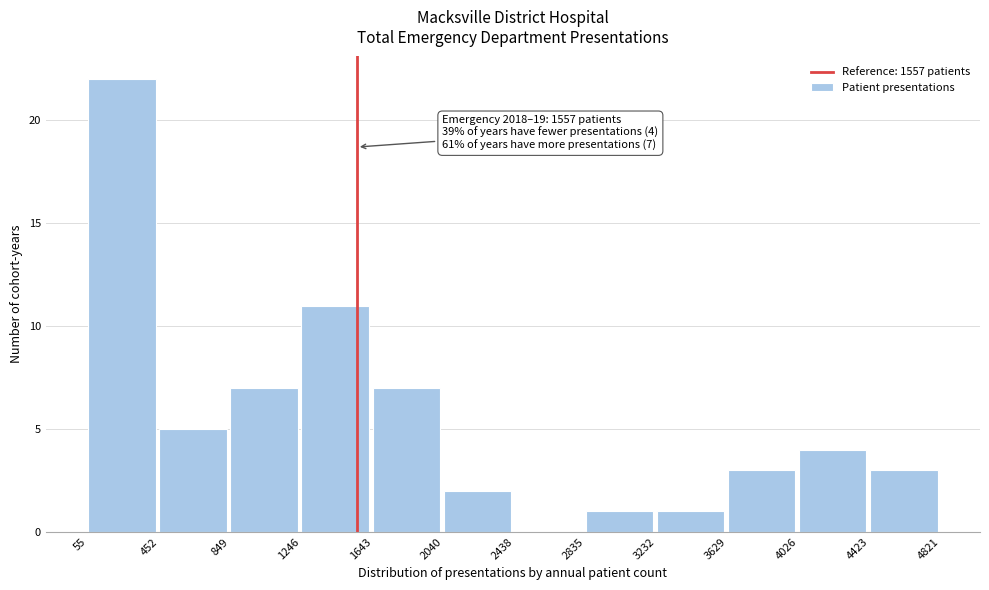

Which range on the x-axis has the tallest bar?

55 to 452